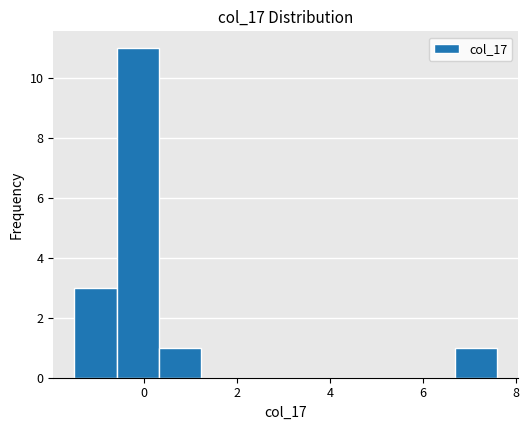

Reading left to right, transcribe this chart: for each bar, give the range it covers on the x-axis and its height. Neither the bar edges nor the heights are printed on the chart, so give them approximately, as read against the axes.

-1.4 to -0.6: 3
-0.6 to 0.4: 11
0.4 to 1.2: 1
1.2 to 2.2: 0
2.2 to 3.0: 0
3.0 to 4.0: 0
4.0 to 4.8: 0
4.8 to 5.8: 0
5.8 to 6.6: 0
6.6 to 7.6: 1